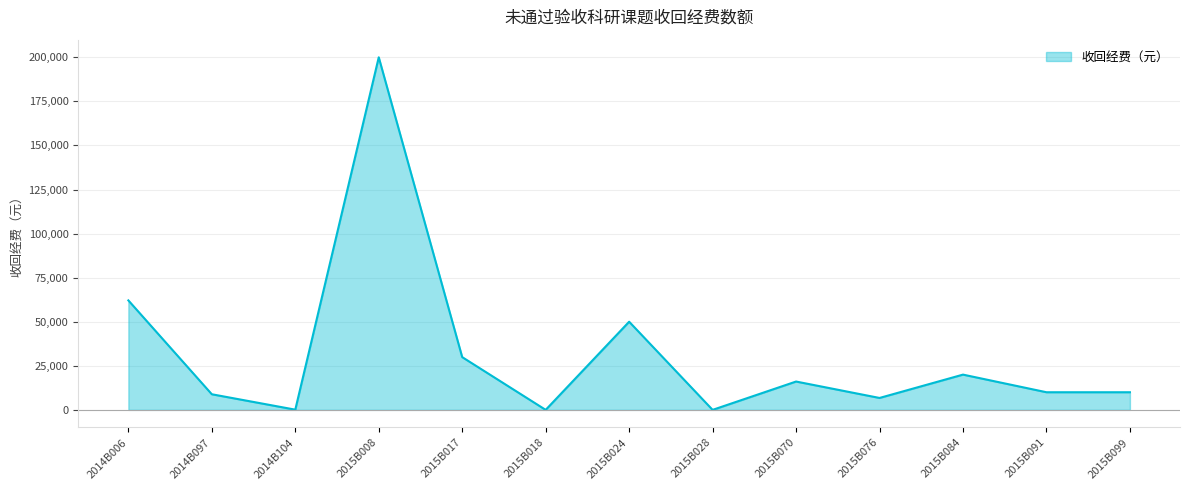

Which label corresponds to the largest value in the chart?

2015B008